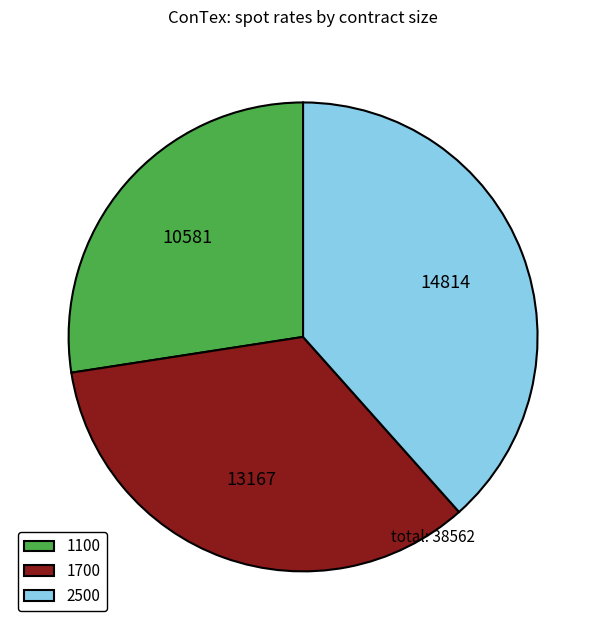

True or false: 1100 accounts for 20% of the total.

False